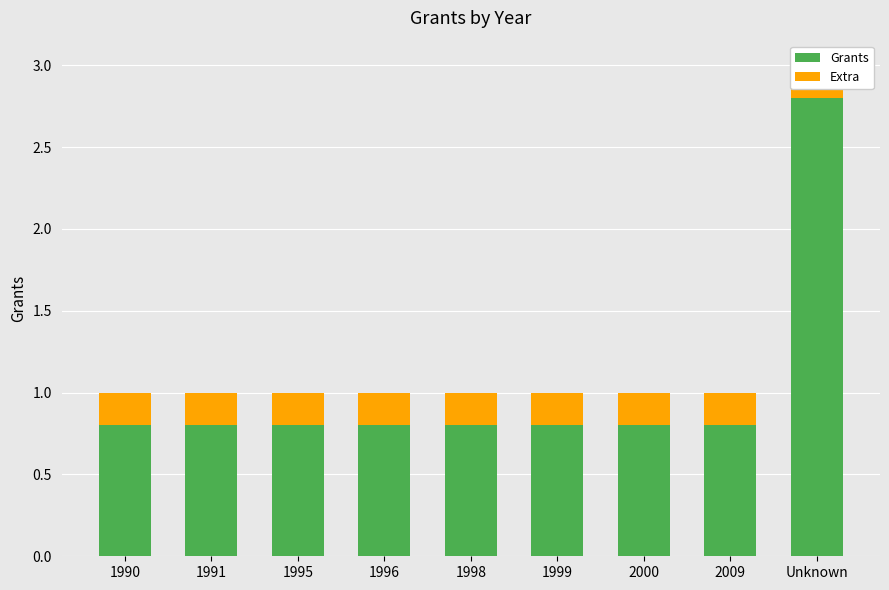

How many groups of bars are there?

9